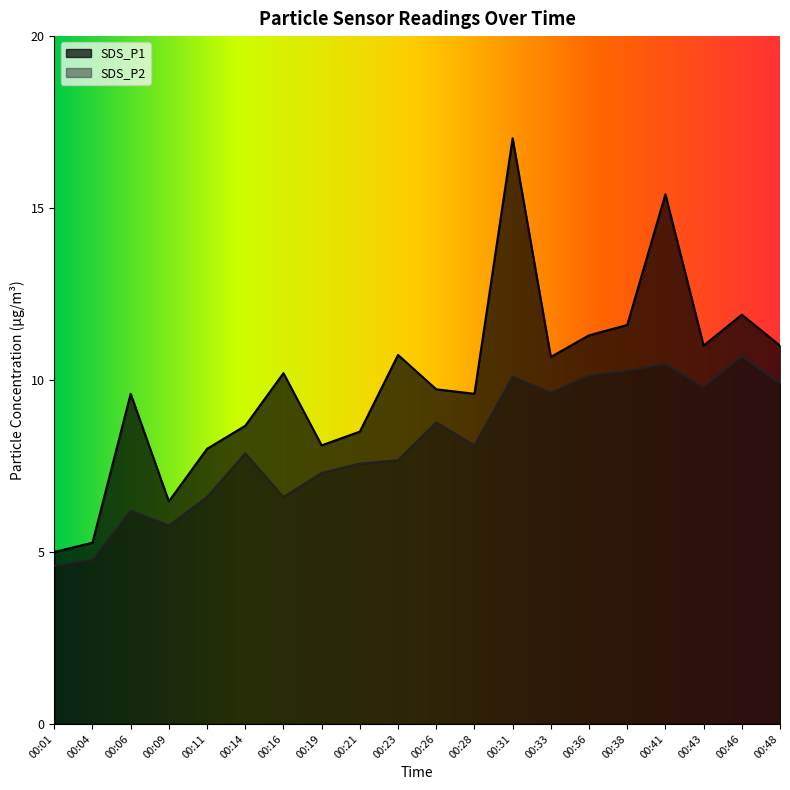

Count the number of data series in this chart.

2